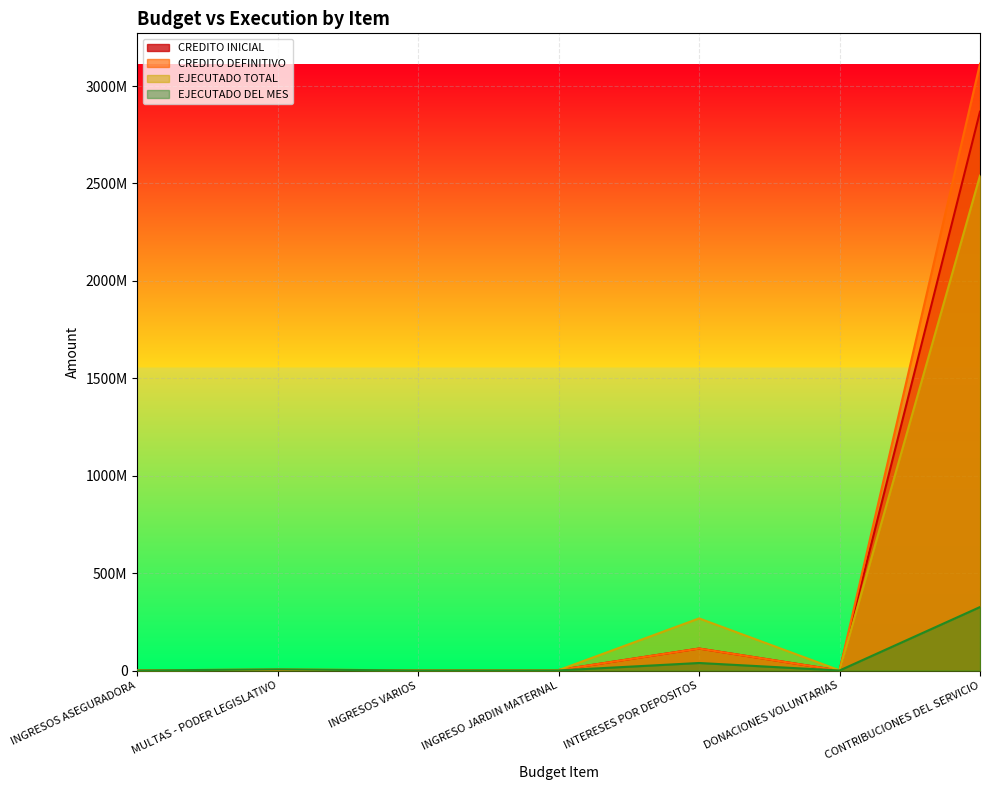

What is the maximum value shown in the chart?

3115088608.2